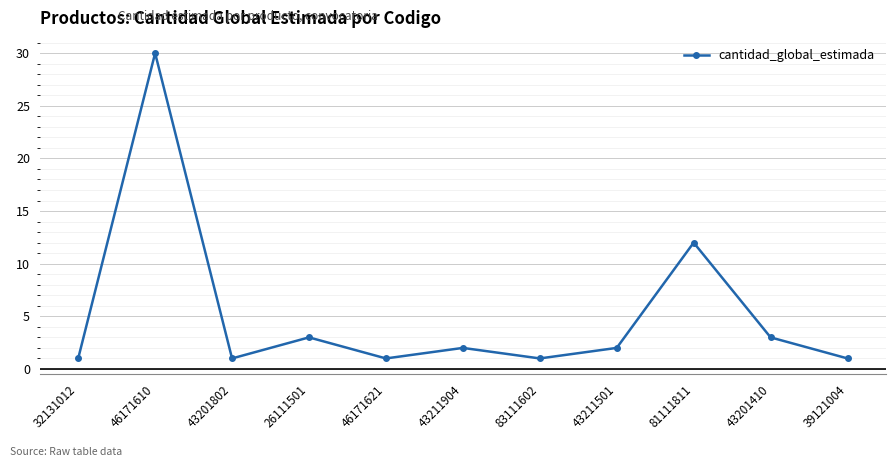

The value at 39121004 is 1. True or false?

True